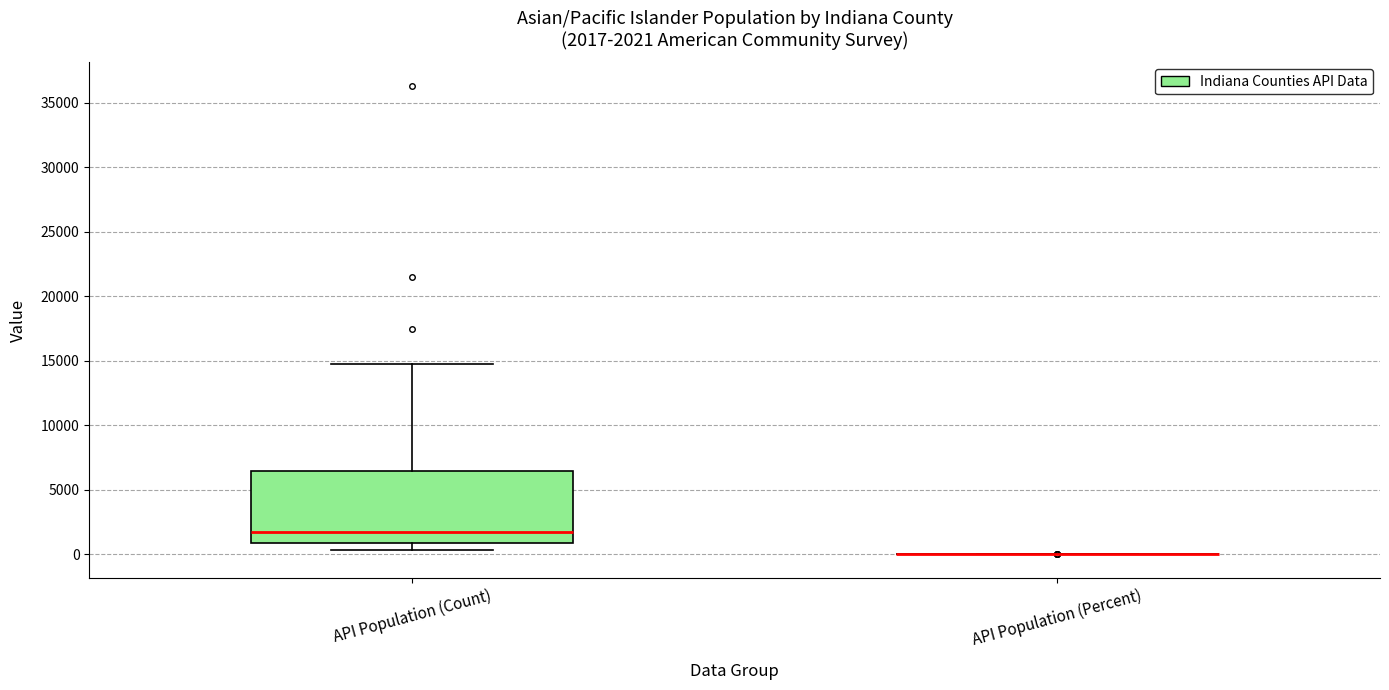

Comparing the boxes themselves (not the whiskers), which one is the tallest?

API Population (Count)